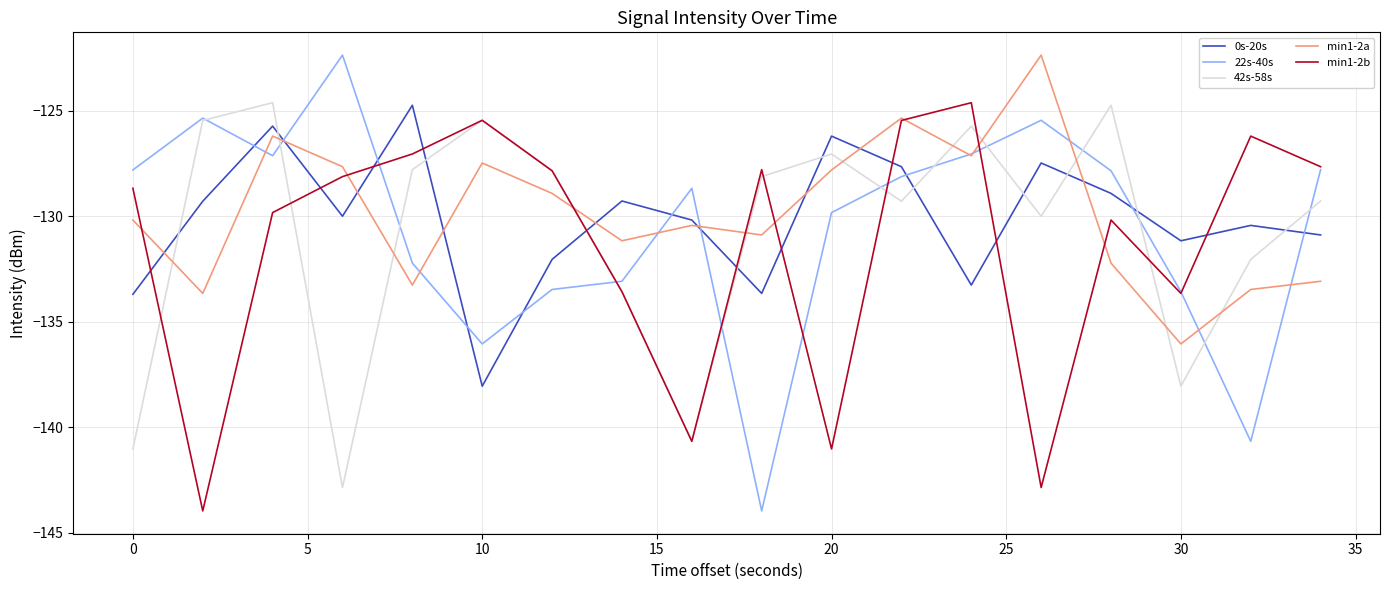

How many intersections are there between 0s-20s and min1-2a?

9